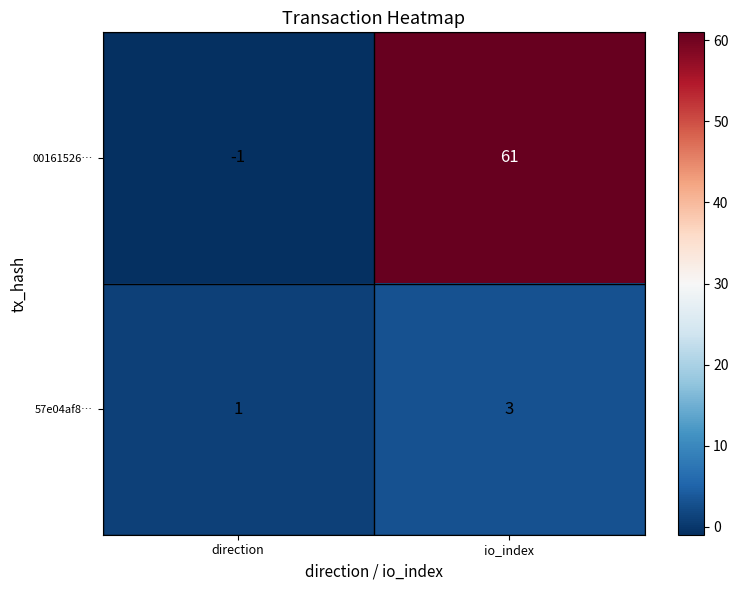

What is the smallest value displayed?

-1